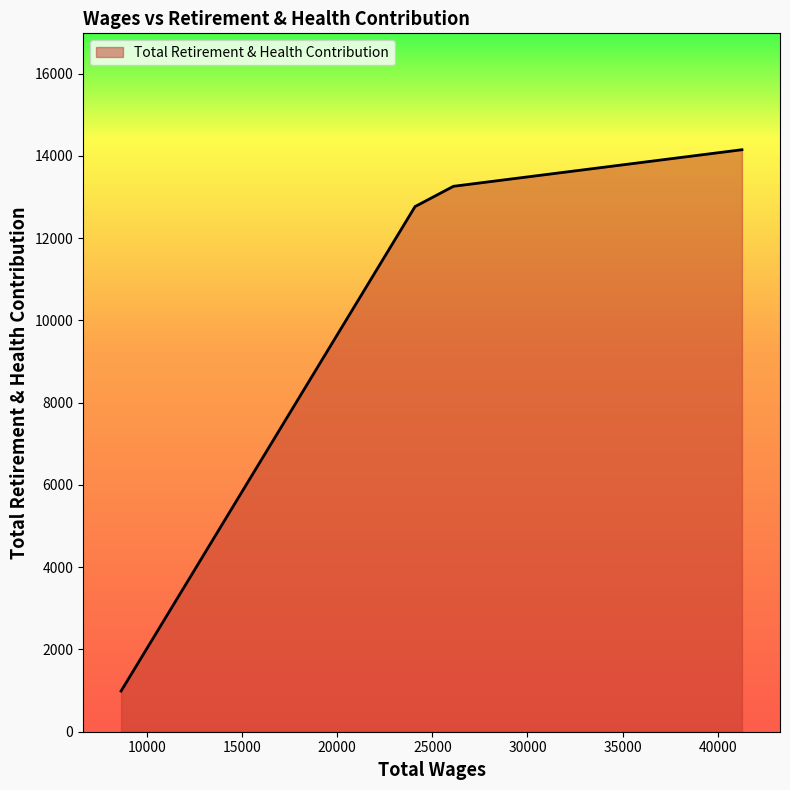

What is the minimum value shown in the chart?

989